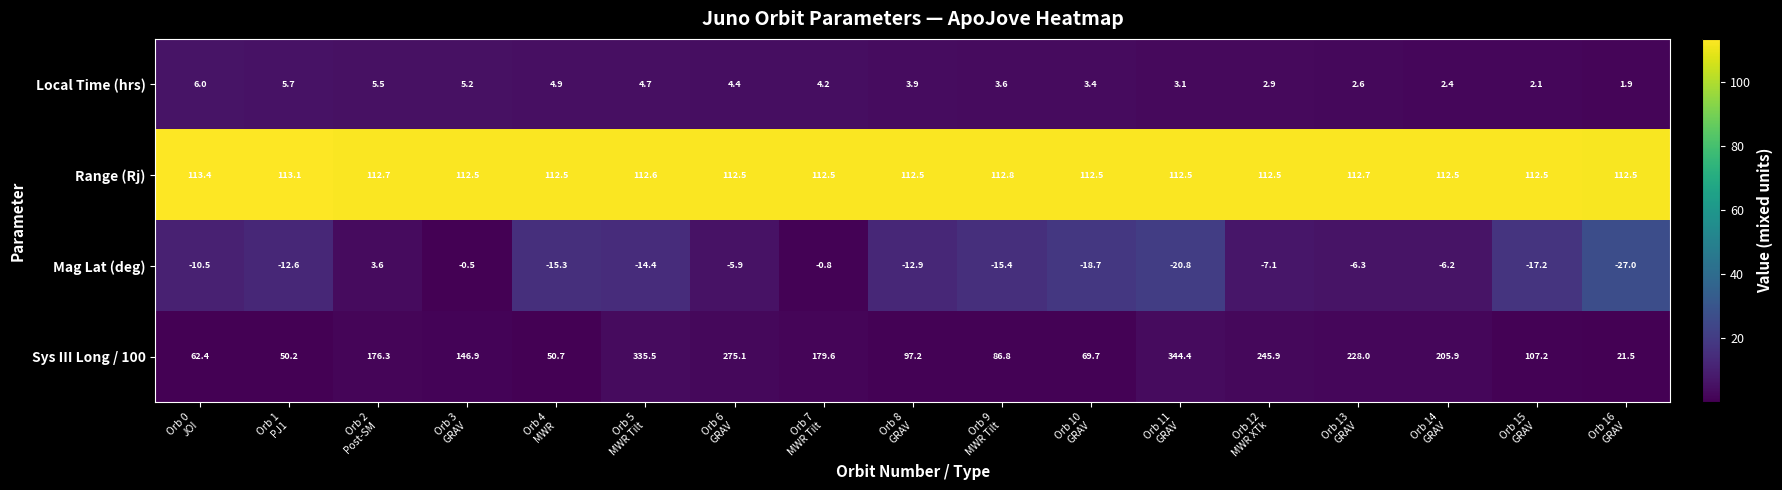

What is the smallest value displayed?

-27.0